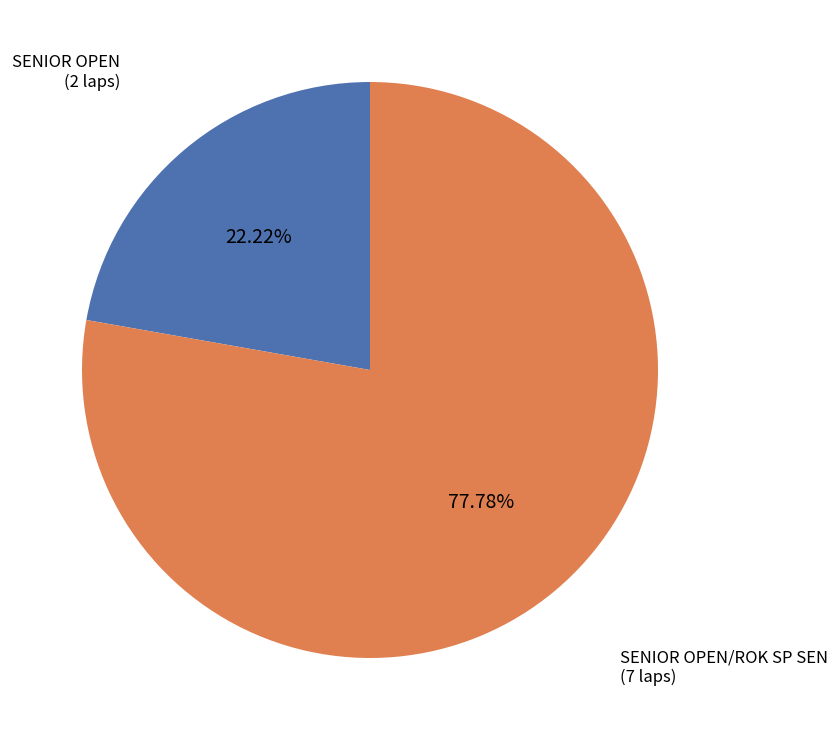

How many slices are in this pie chart?

2